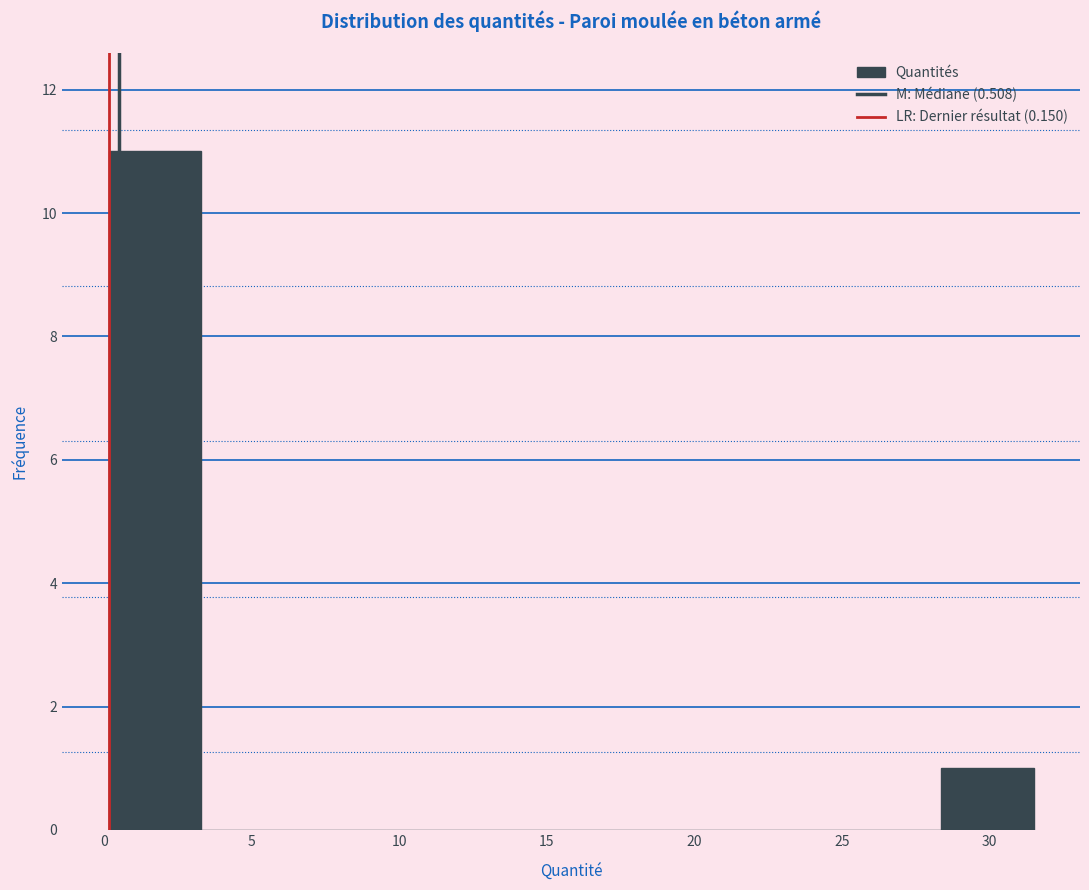

Over which range of the x-axis is the bar tallest?

0.0 to 3.5